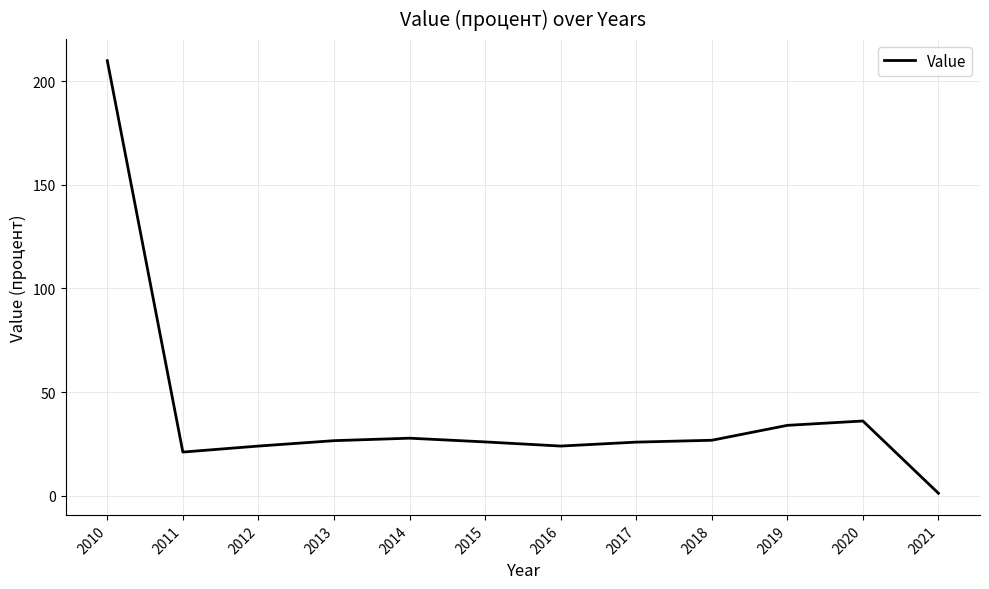

What is the greatest value displayed?

210.0